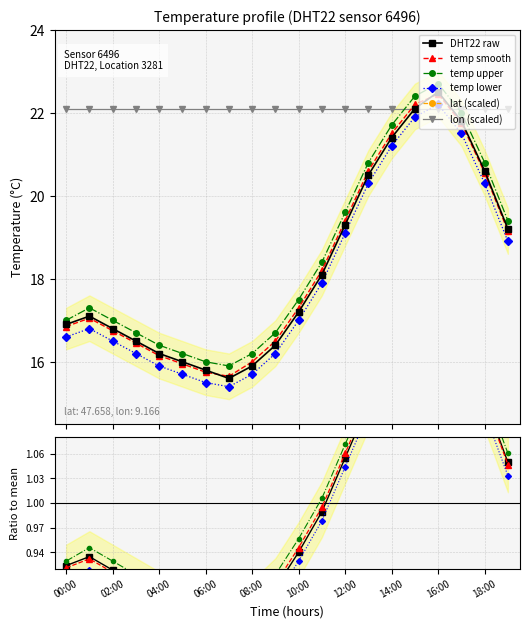

Which series has the largest range (max minus min)?

DHT22 raw